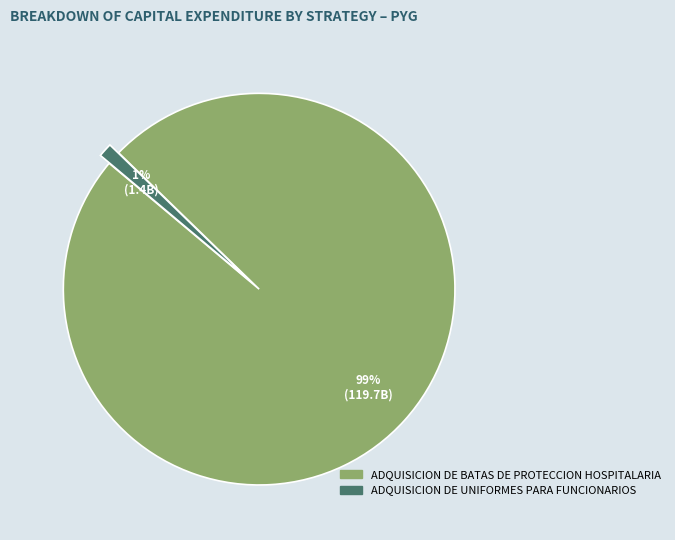

Between ADQUISICION DE UNIFORMES PARA FUNCIONARIOS and ADQUISICION DE BATAS DE PROTECCION HOSPITALARIA, which is larger?

ADQUISICION DE BATAS DE PROTECCION HOSPITALARIA